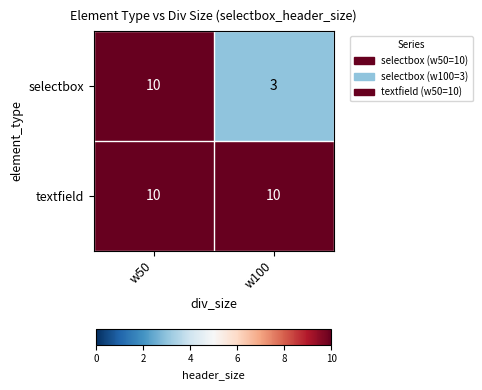

Reading right to left, extract all data points from this chart.

selectbox: 3	10
textfield: 10	10